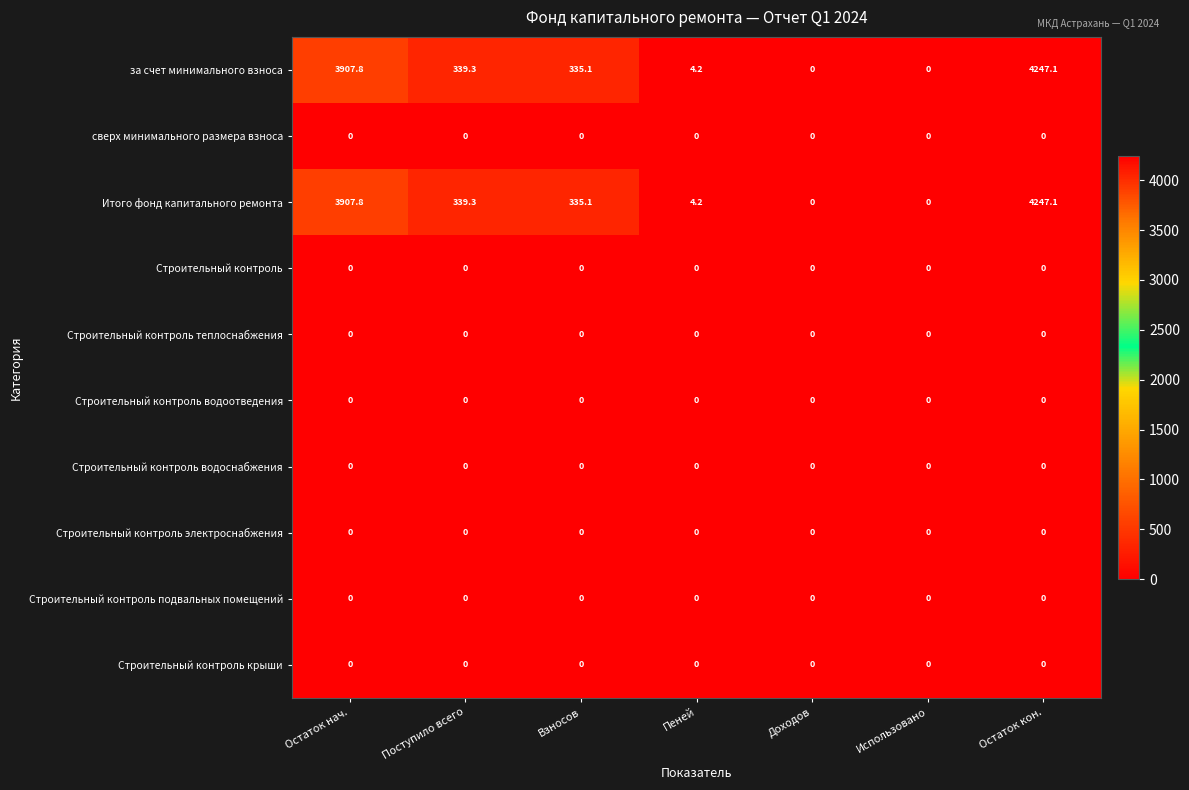

The Итого фонд капитального ремонта series shows 6384.9 at Остаток нач.. True or false?

False